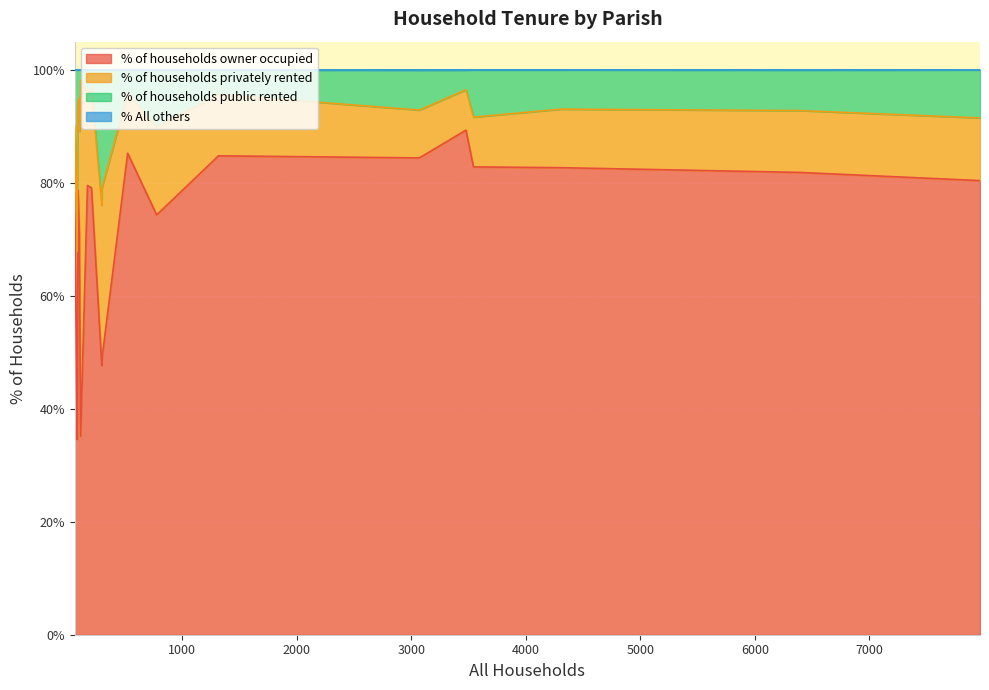

What is the lowest value of the % of households owner occupied series?

34.6